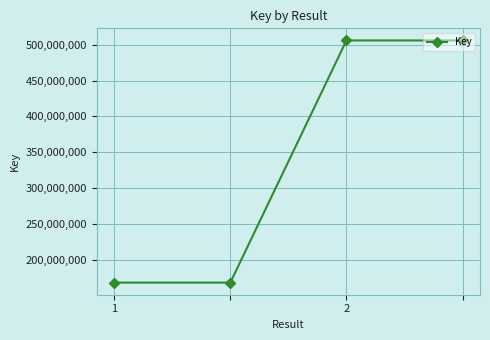

What is the difference between the maximum and second lowest values?

338090290